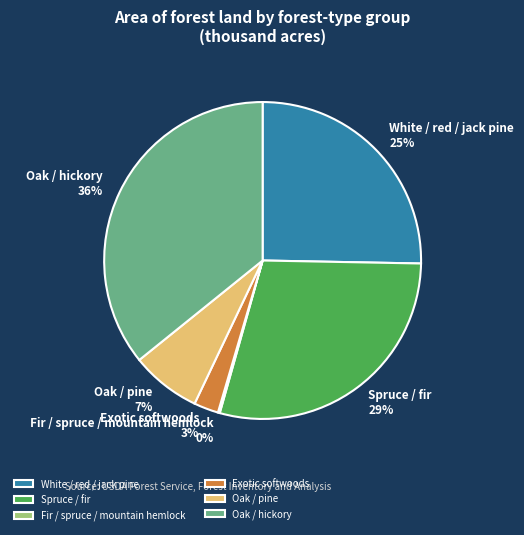

What is the ratio of the value at Spruce / fir to the value at Oak / hickory?

0.8